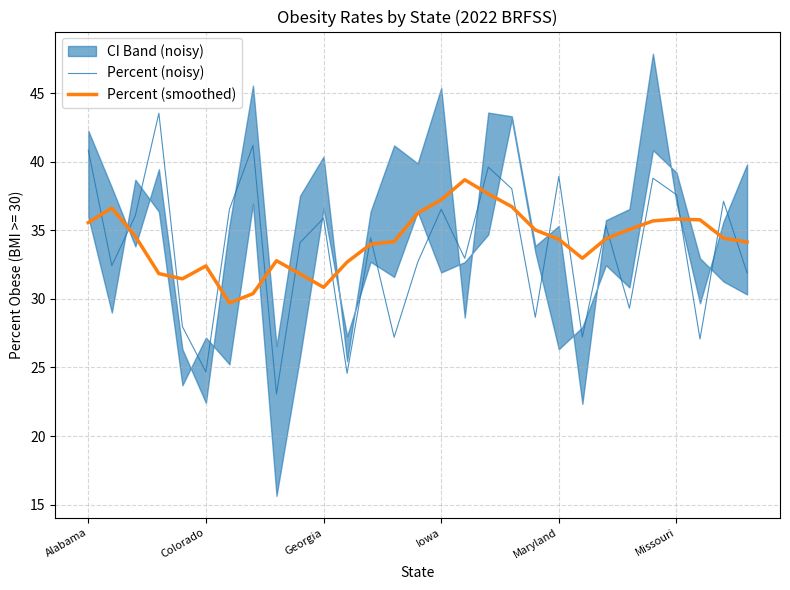

After their last crossing, which series has the higher values: Percent (smoothed) or Percent (noisy)?

Percent (smoothed)